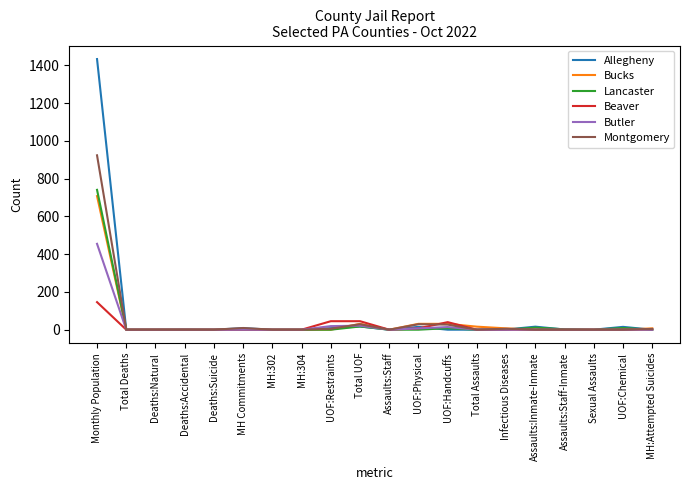

Rank the series by their maximum value, from highest to lowest.

Allegheny, Montgomery, Lancaster, Bucks, Butler, Beaver